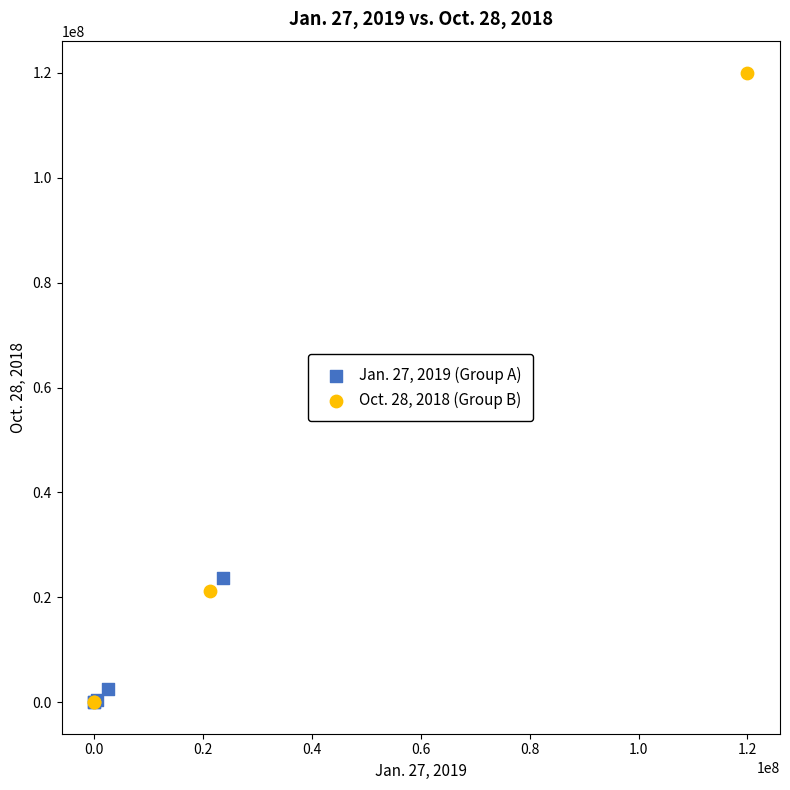

What are all the series names shown in the legend?

Jan. 27, 2019 (Group A), Oct. 28, 2018 (Group B)